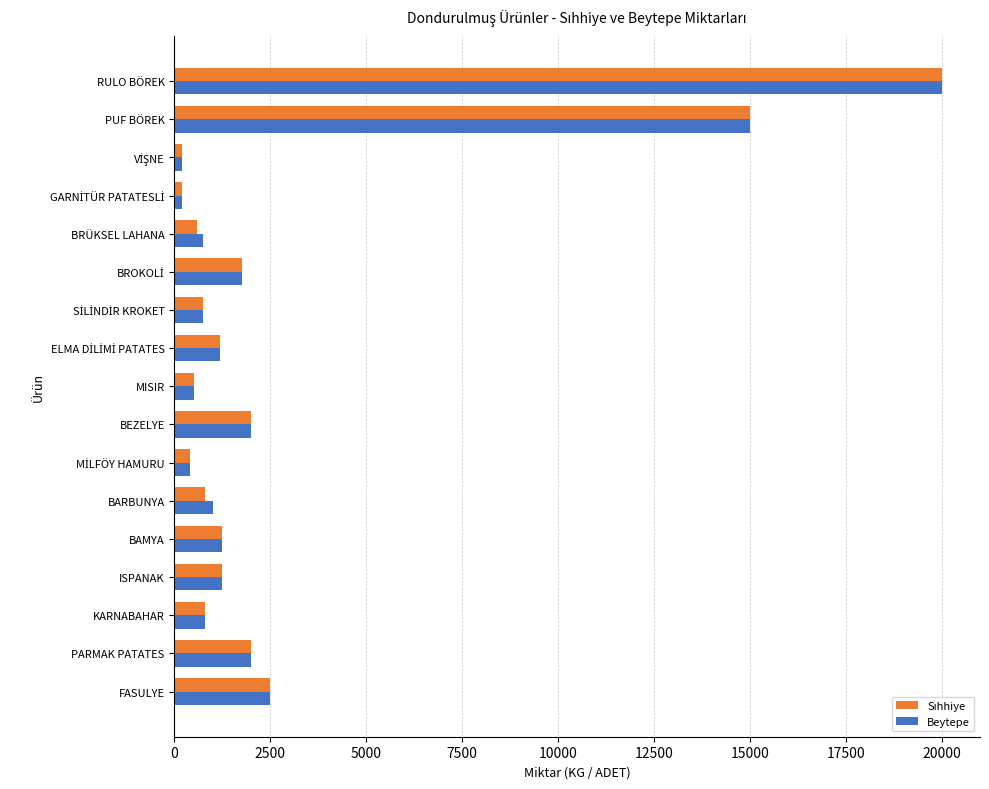

The Beytepe series shows 1250 at BAMYA. True or false?

True